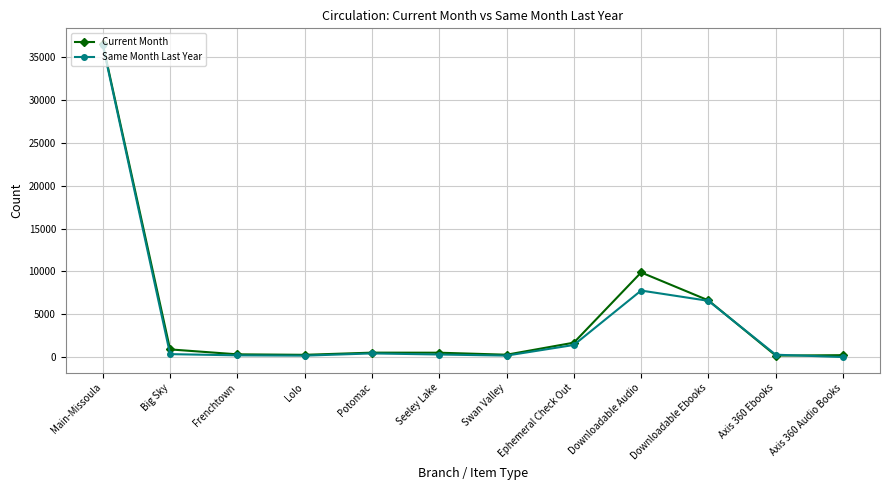

What is the label of the 1st point from the right?

Axis 360 Audio Books